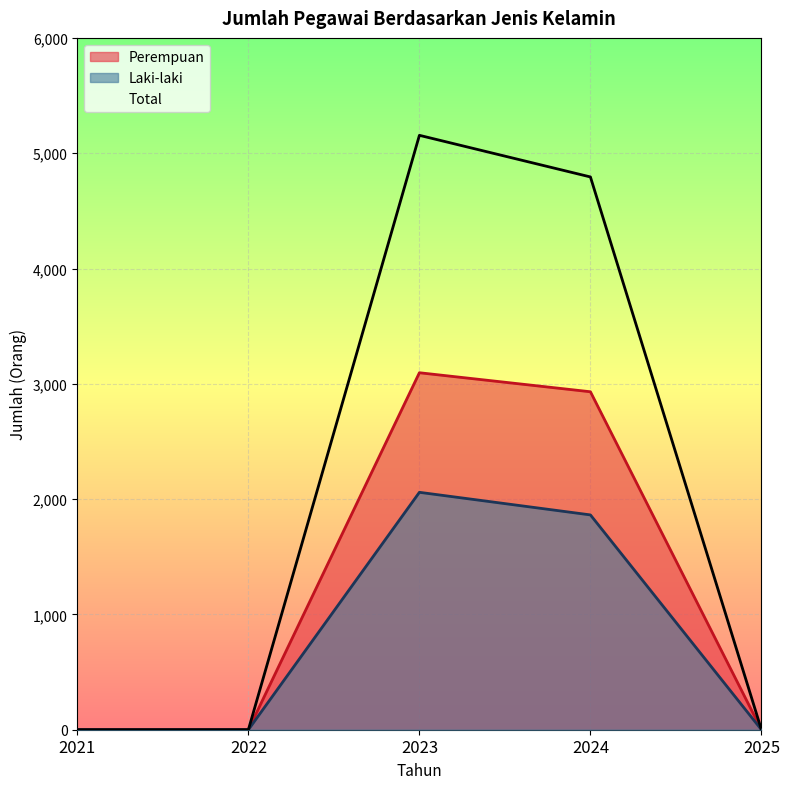

How many interior local peaks does the Perempuan series have?

1